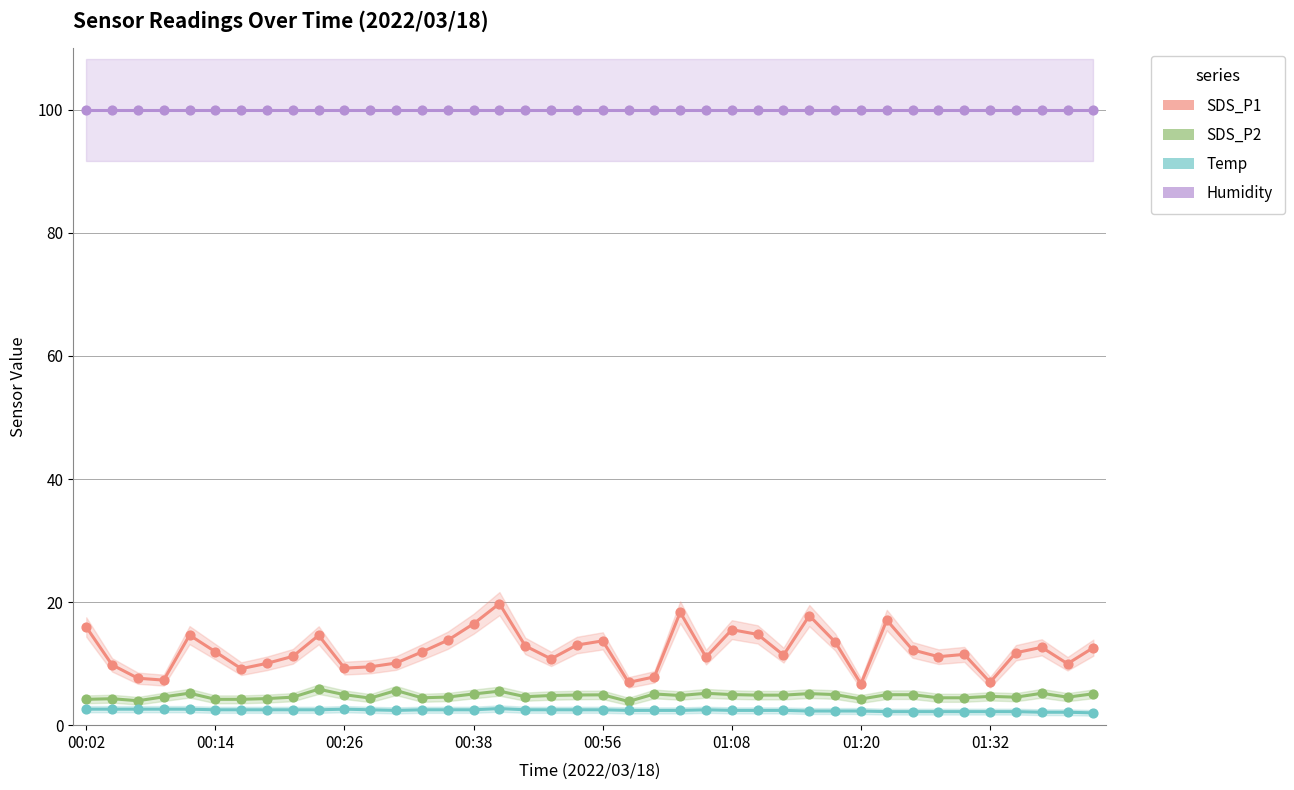

Which series has the widest spread of Y values?

SDS_P1